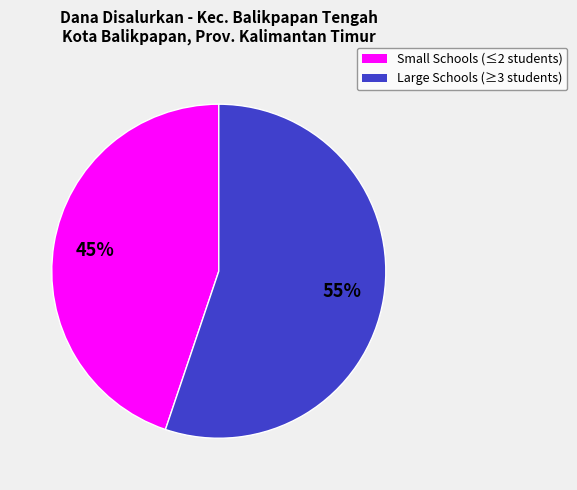

To the nearest percent, what is the average slice percentage?

50%